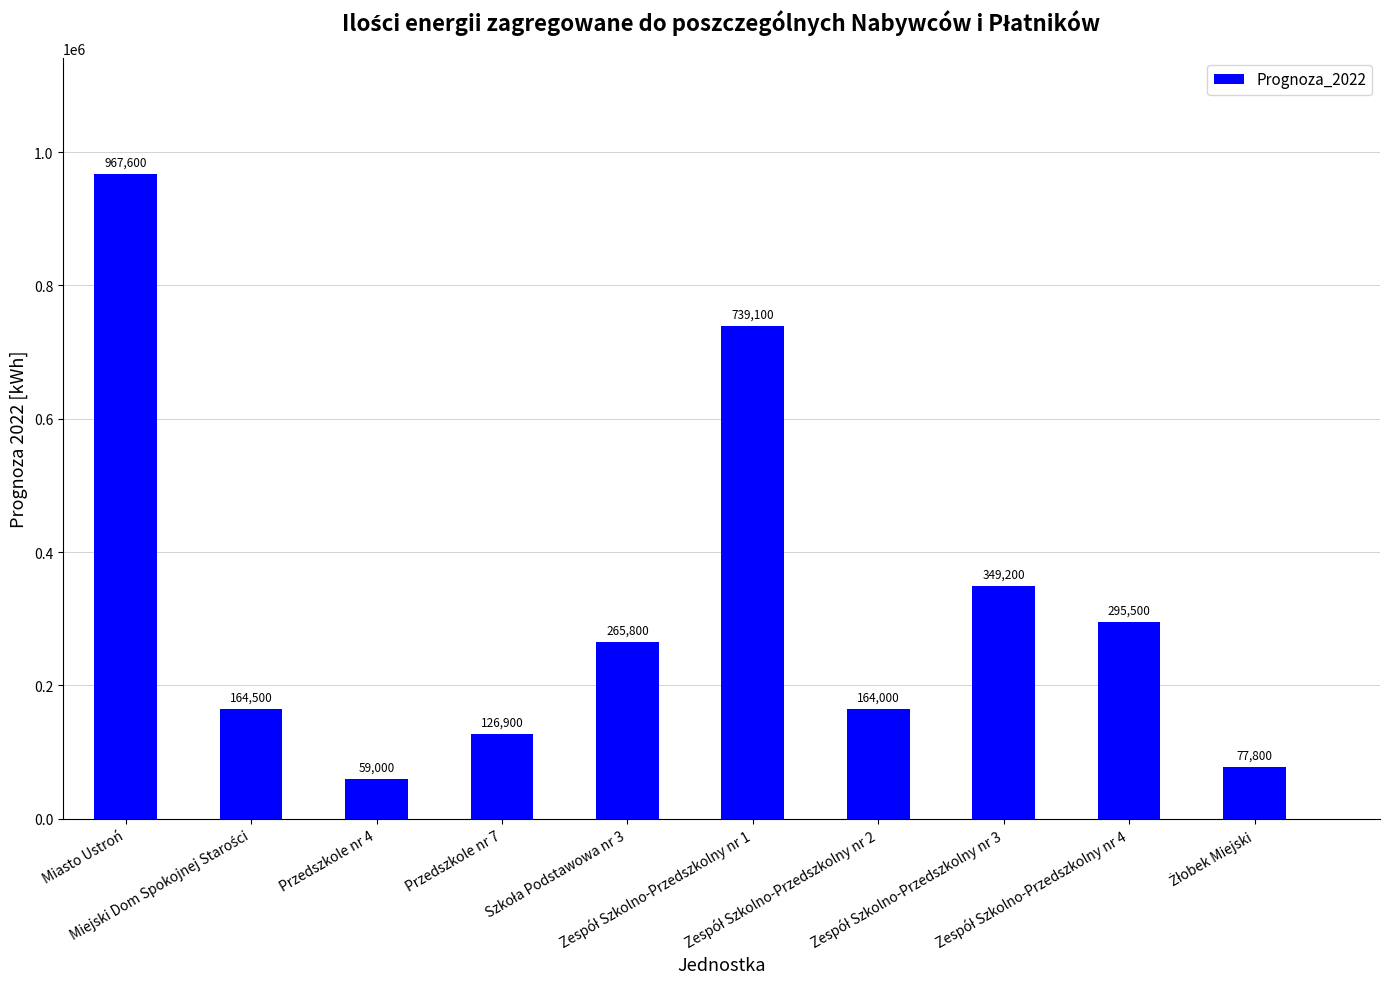

What is the value of the 7th bar from the left?

164000